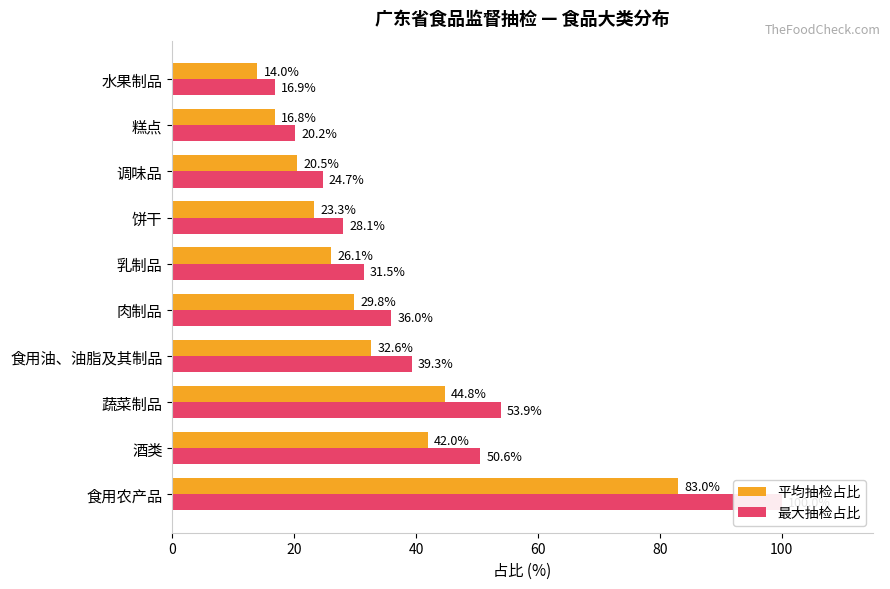

What is the maximum value shown in the chart?

100.0